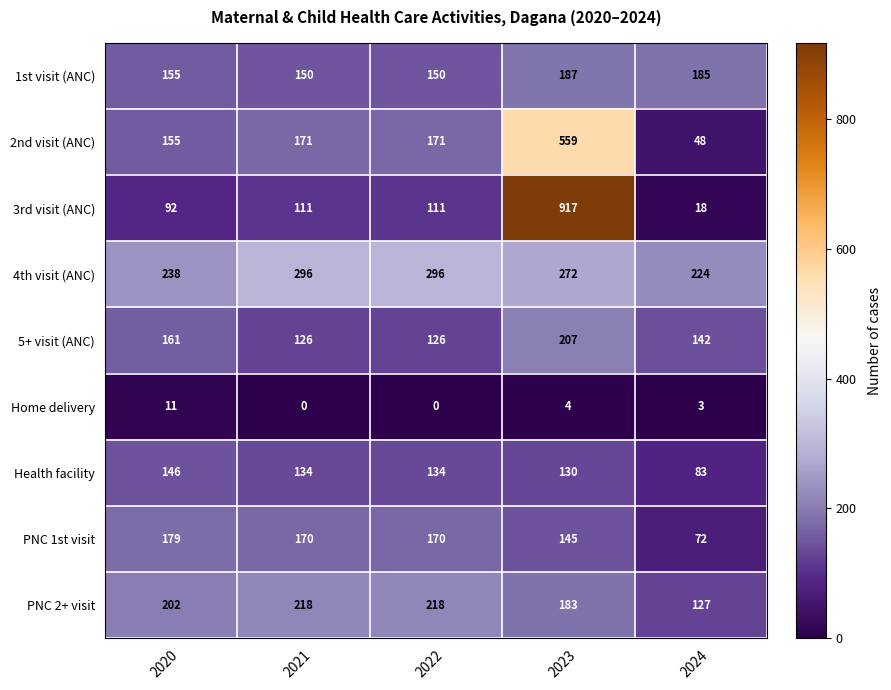

The value of PNC 1st visit at 2022 is 170. True or false?

True